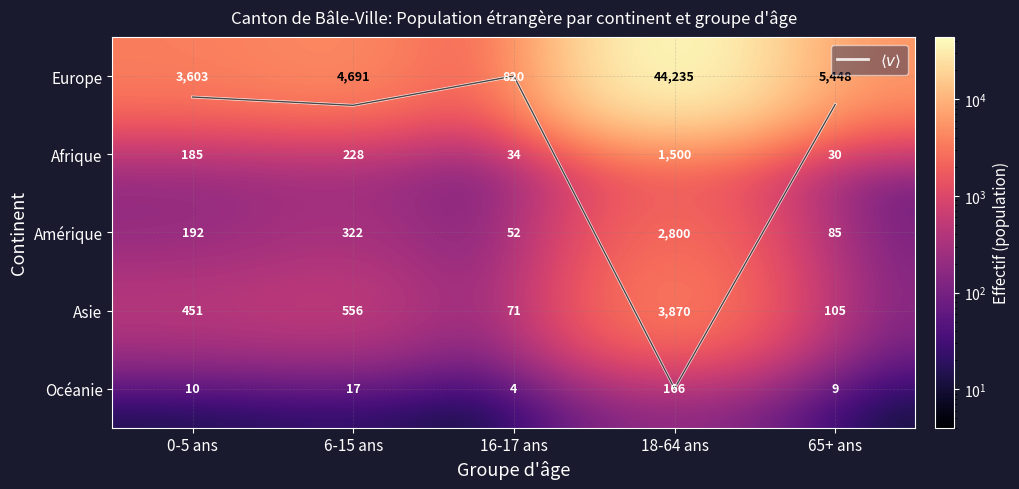

What is the difference between the second highest and second lowest values in the Océanie series?

8.0